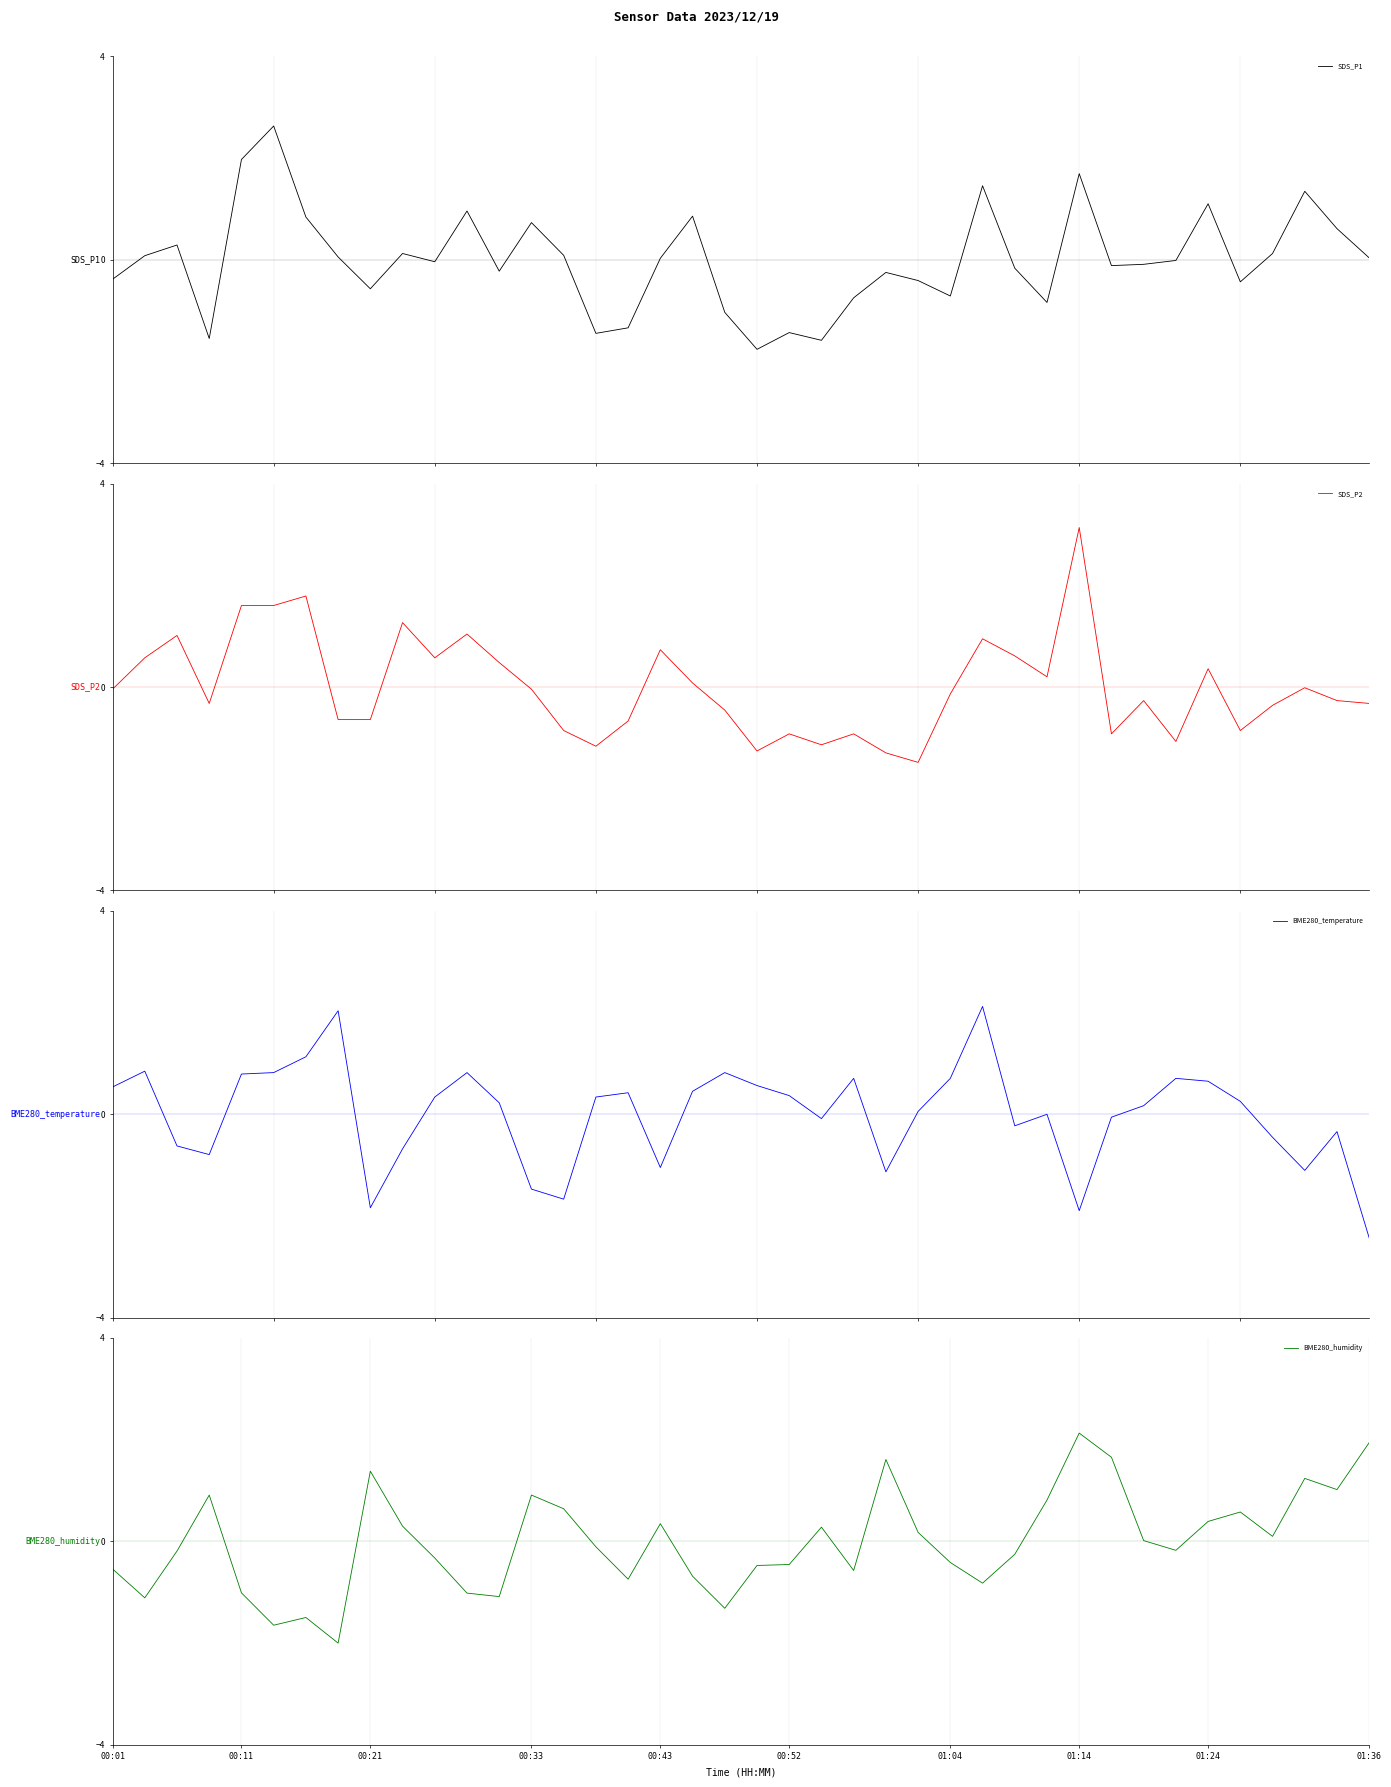

List the series in order of their peak value, lowest first.

BME280_temperature, BME280_humidity, SDS_P1, SDS_P2